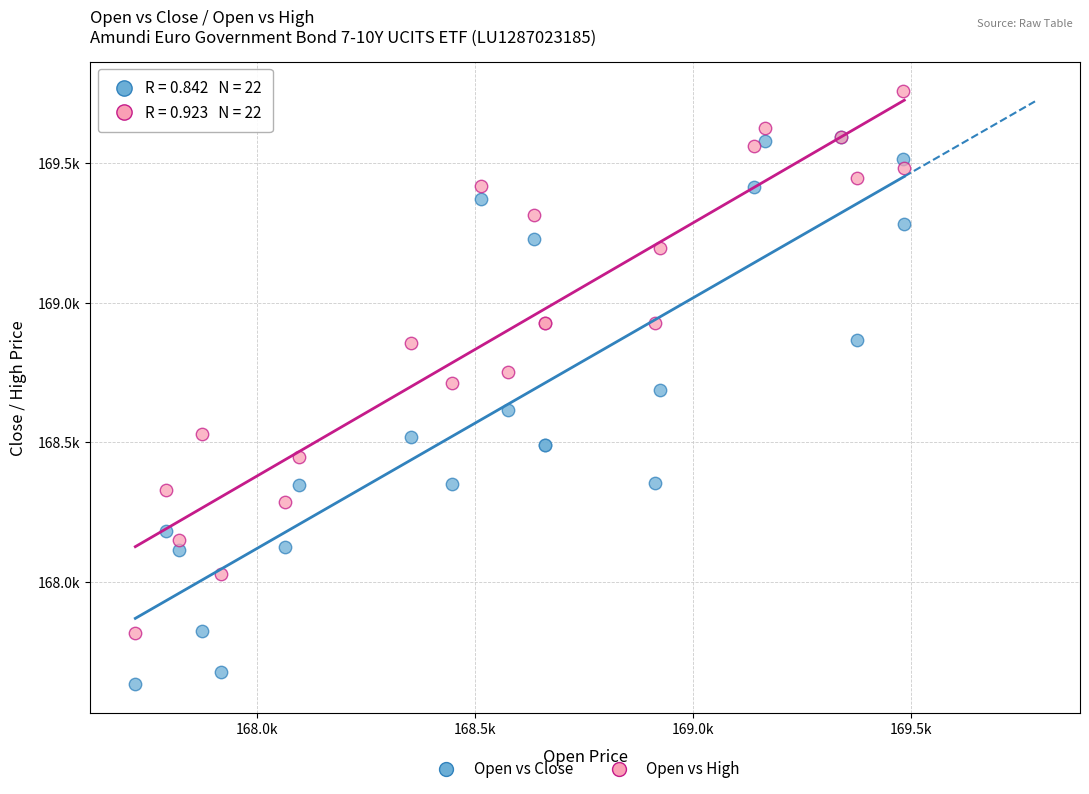

Which series reaches the minimum Y coordinate?

Open vs Close